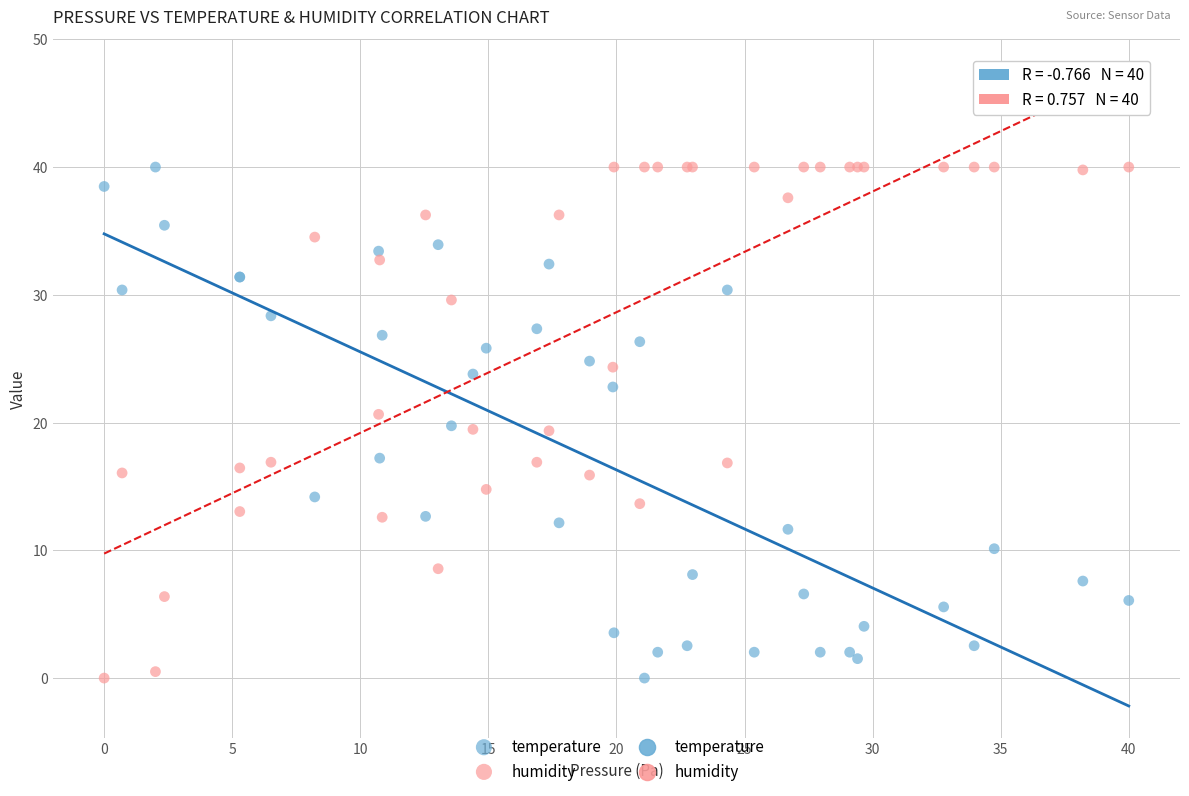

What is the X range (max minus min) for the scatter plot?

40.0